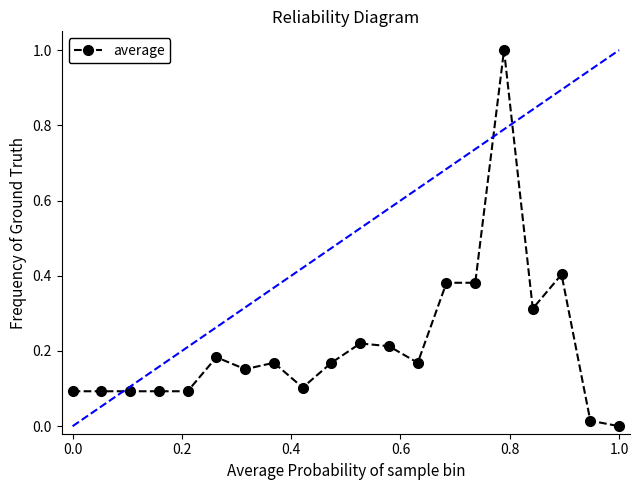

True or false: there are more than 0 points higher than both neighbors.

True